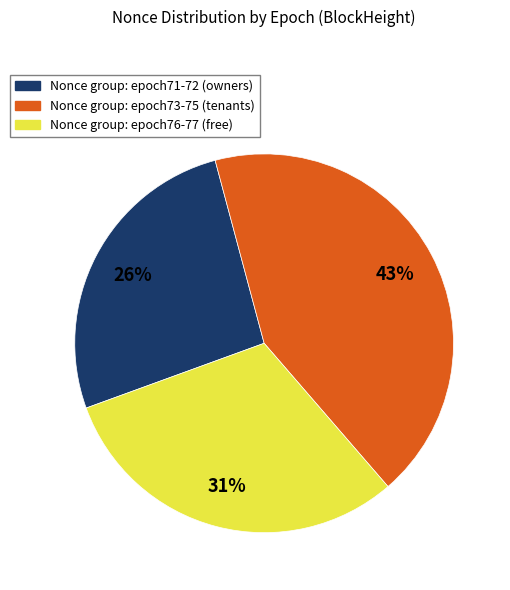

Does any single category account for the majority?

No